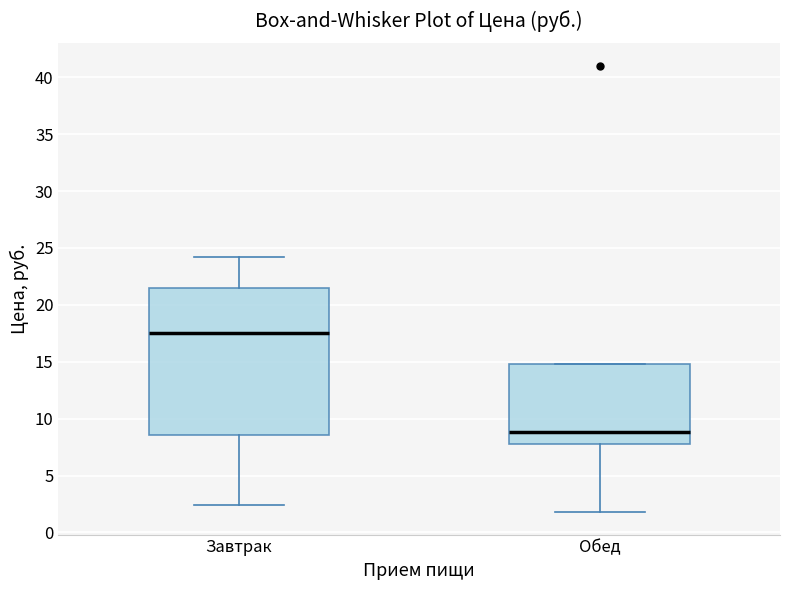

Where does the median line of the box for Завтрак sit on the y-axis? The values are not printed on the chart, so give them approximately, as read against the axis.

17.5